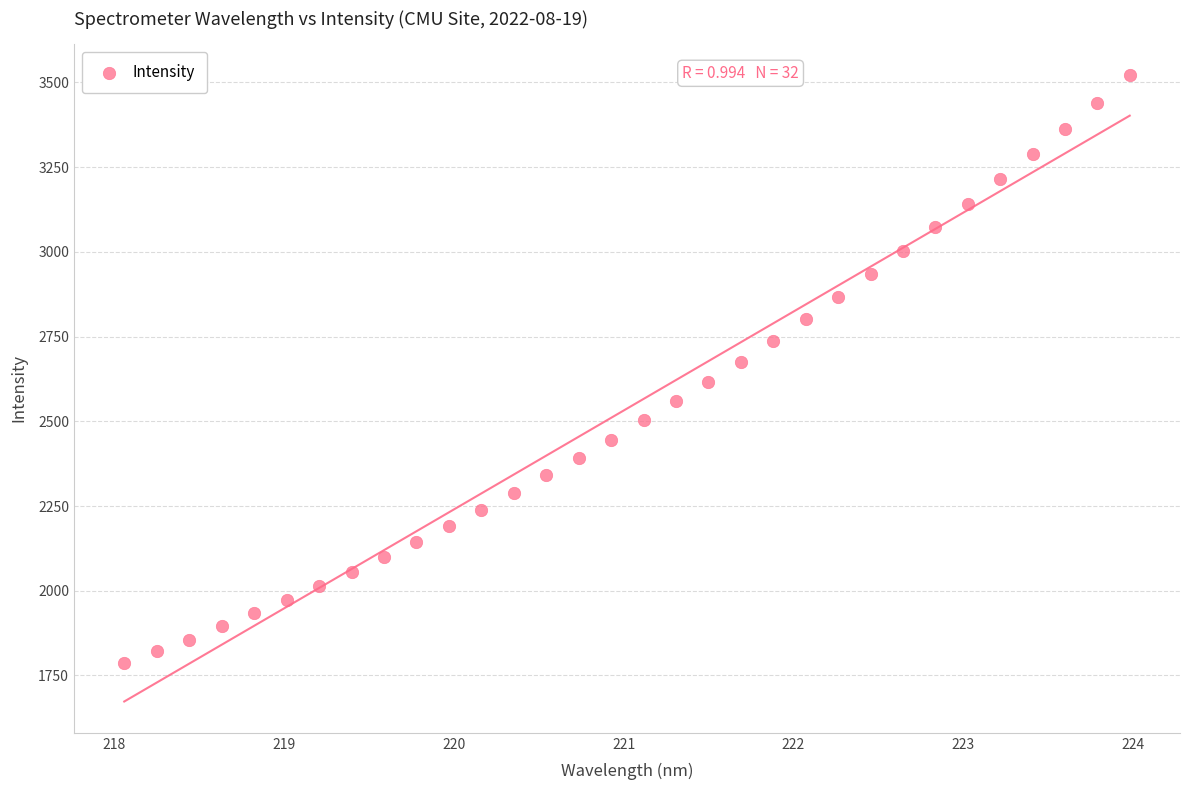

What is the range of Y values (max minus min)?

1734.4